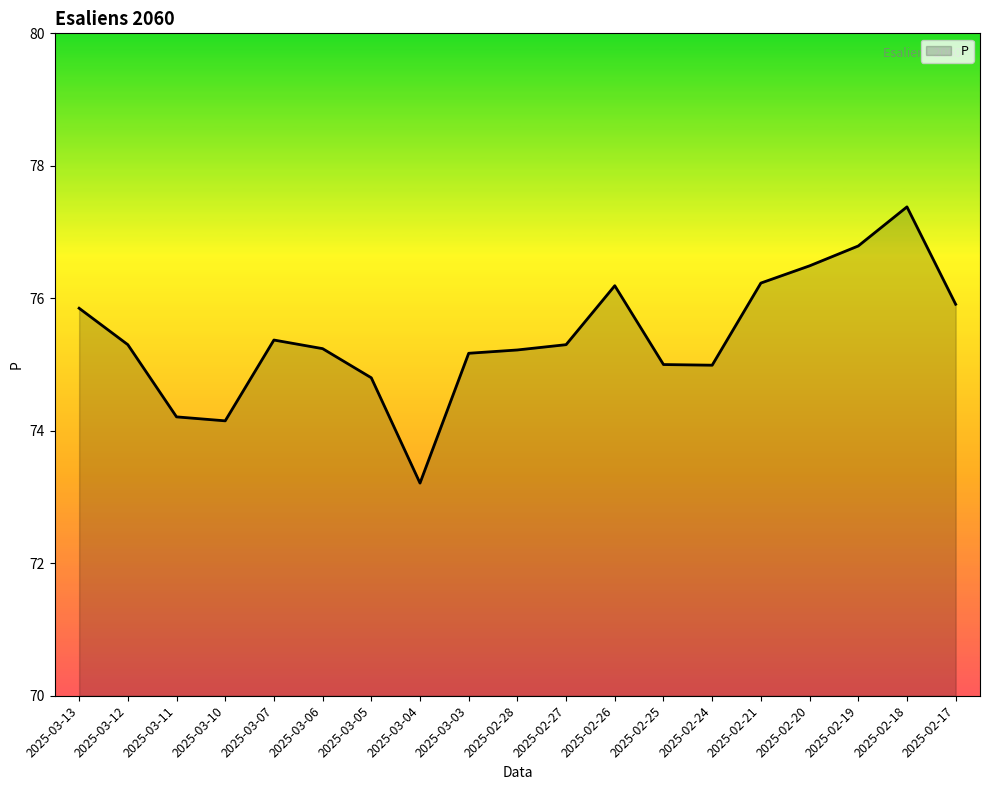

What position from the right is 2025-03-13?

19